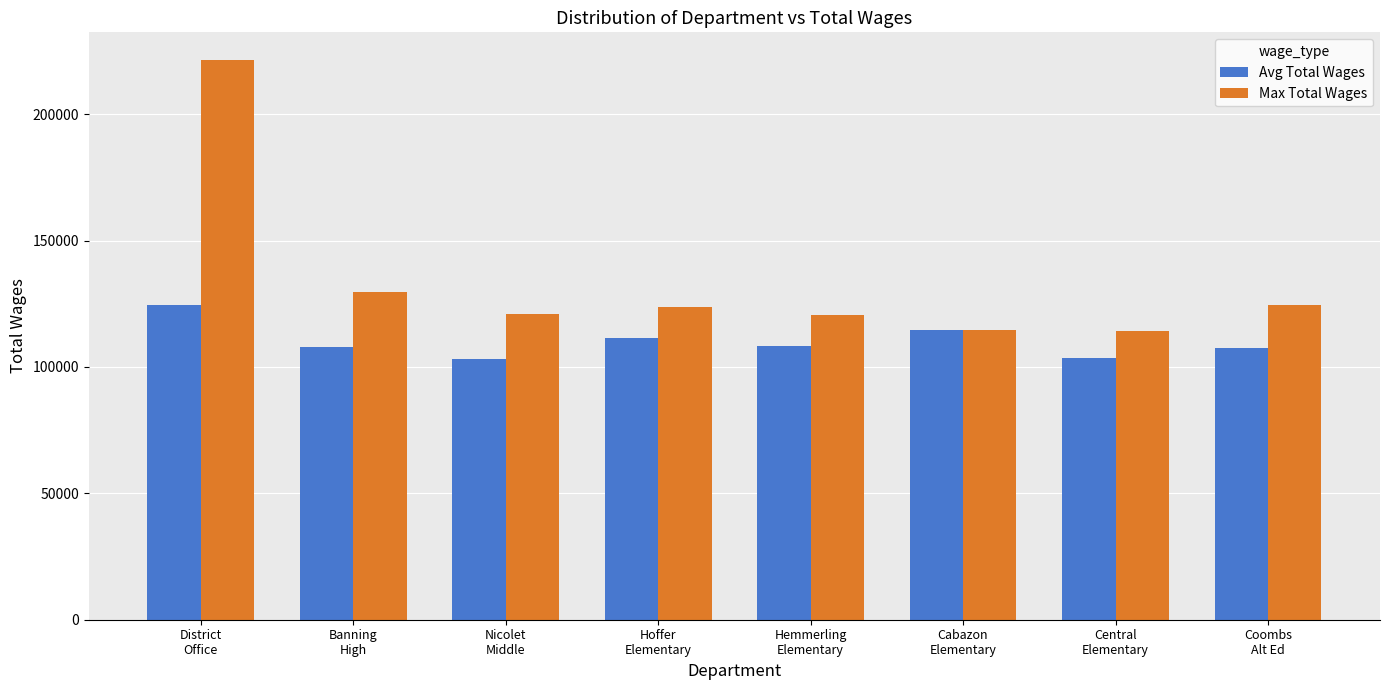

How many groups of bars are there?

8